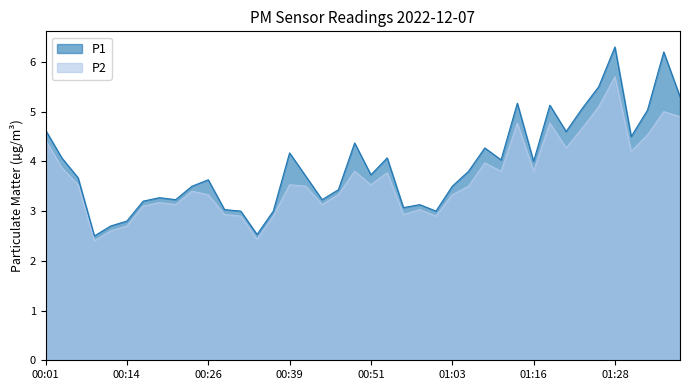

Which series has the widest spread of values?

P1